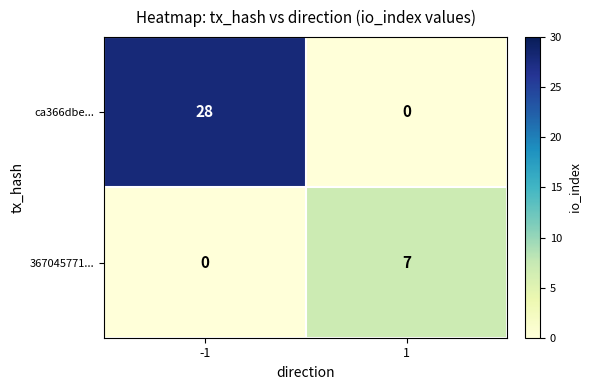

List the series in order of their peak value, lowest first.

367045771..., ca366dbe...